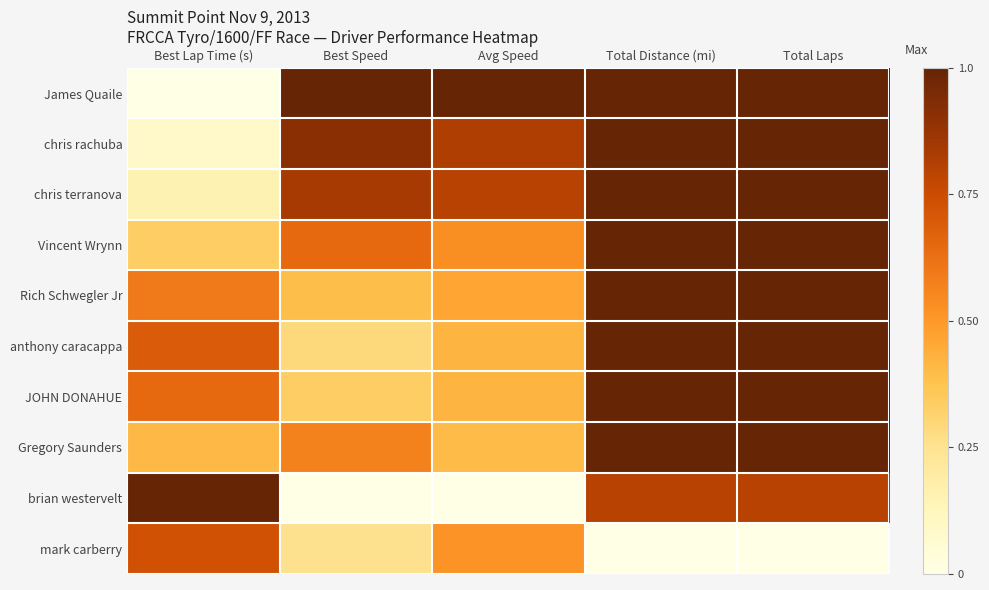

Between Total Distance (mi) and Best Speed, which is larger?

Total Distance (mi)